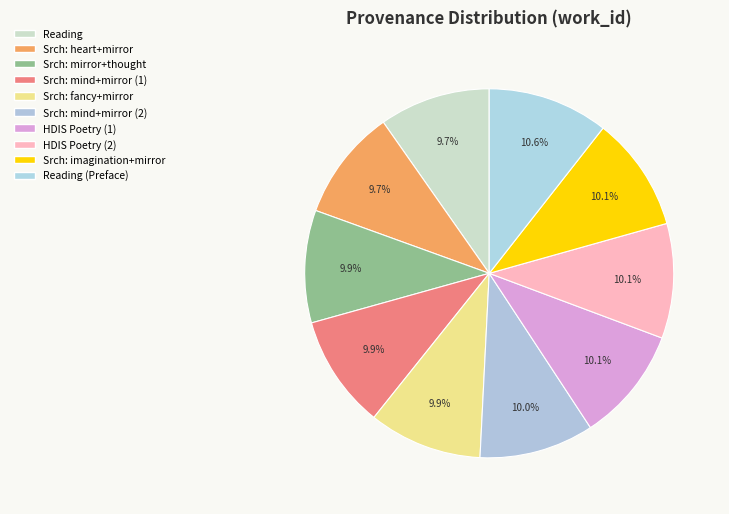

How many segments does this pie chart have?

10